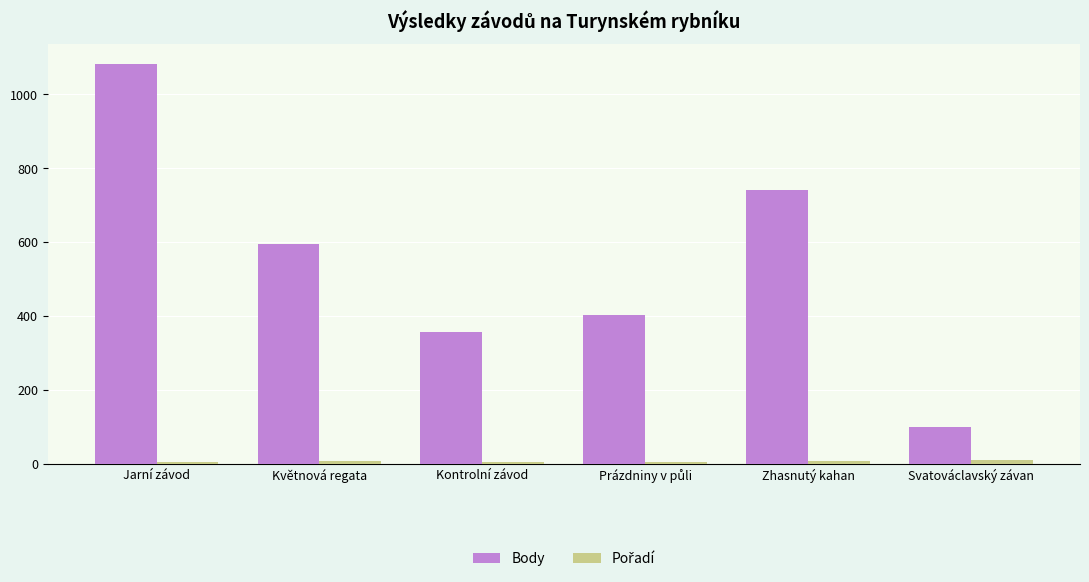

Which series has the widest spread of values?

Body